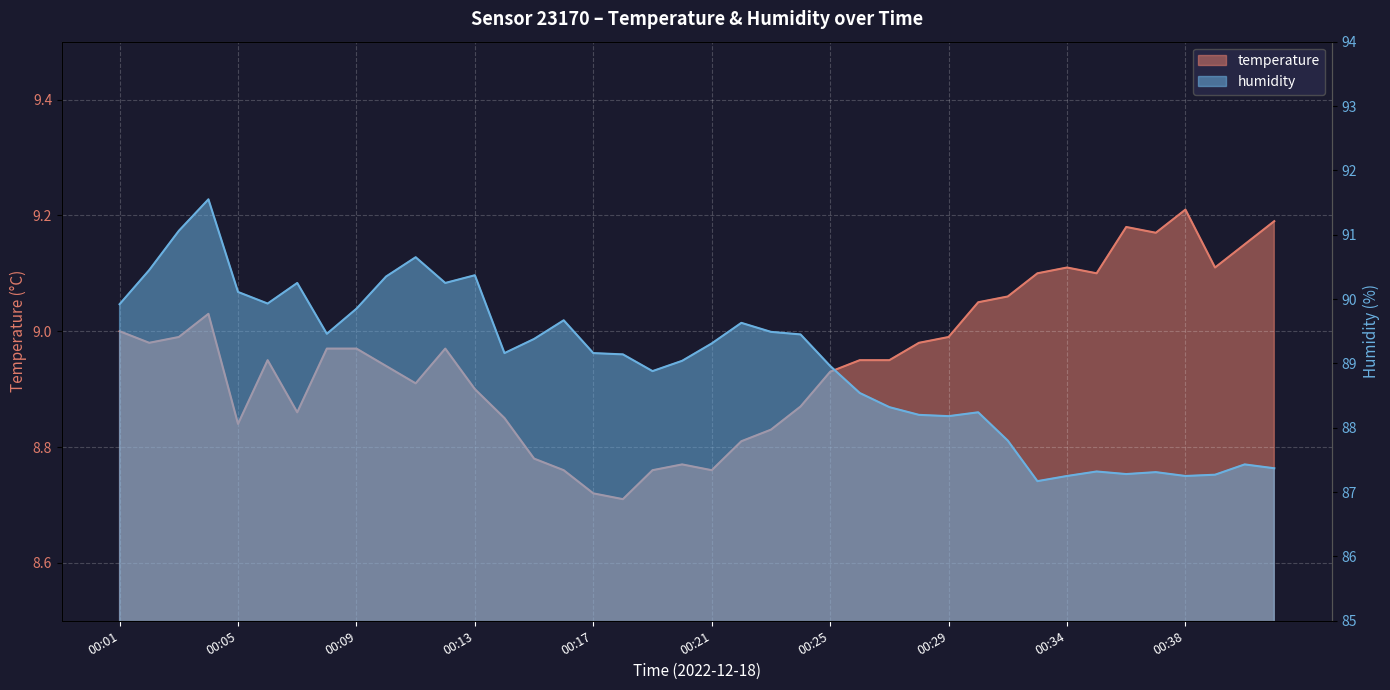

True or false: humidity and temperature cross at least once.

False